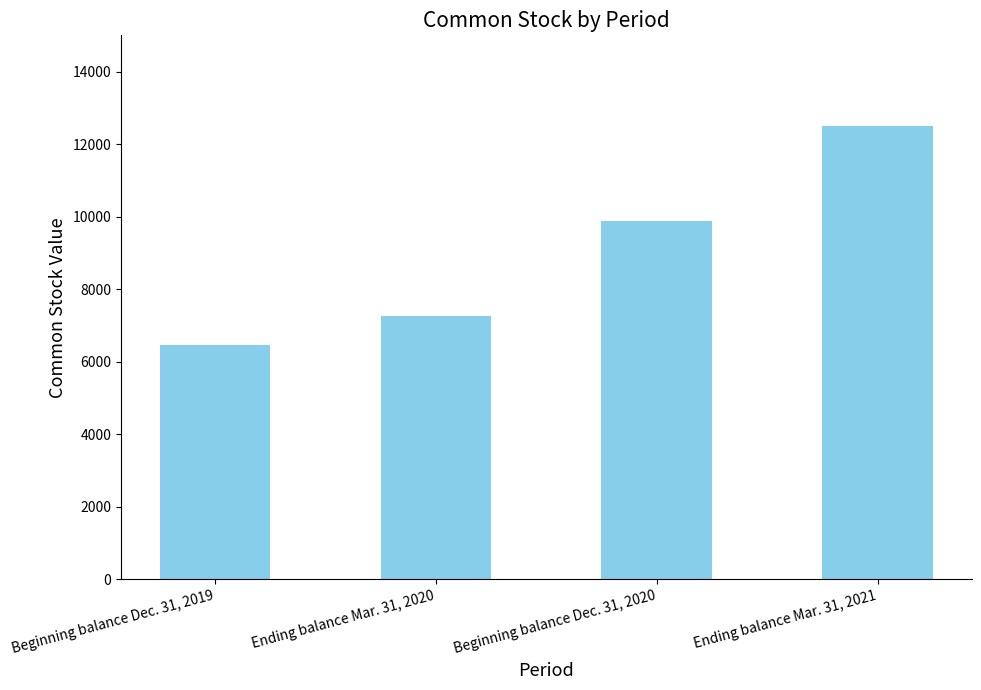

Reading right to left, what are all the values shown in this chart?

Ending balance Mar. 31, 2021=12503	Beginning balance Dec. 31, 2020=9885	Ending balance Mar. 31, 2020=7249	Beginning balance Dec. 31, 2019=6467